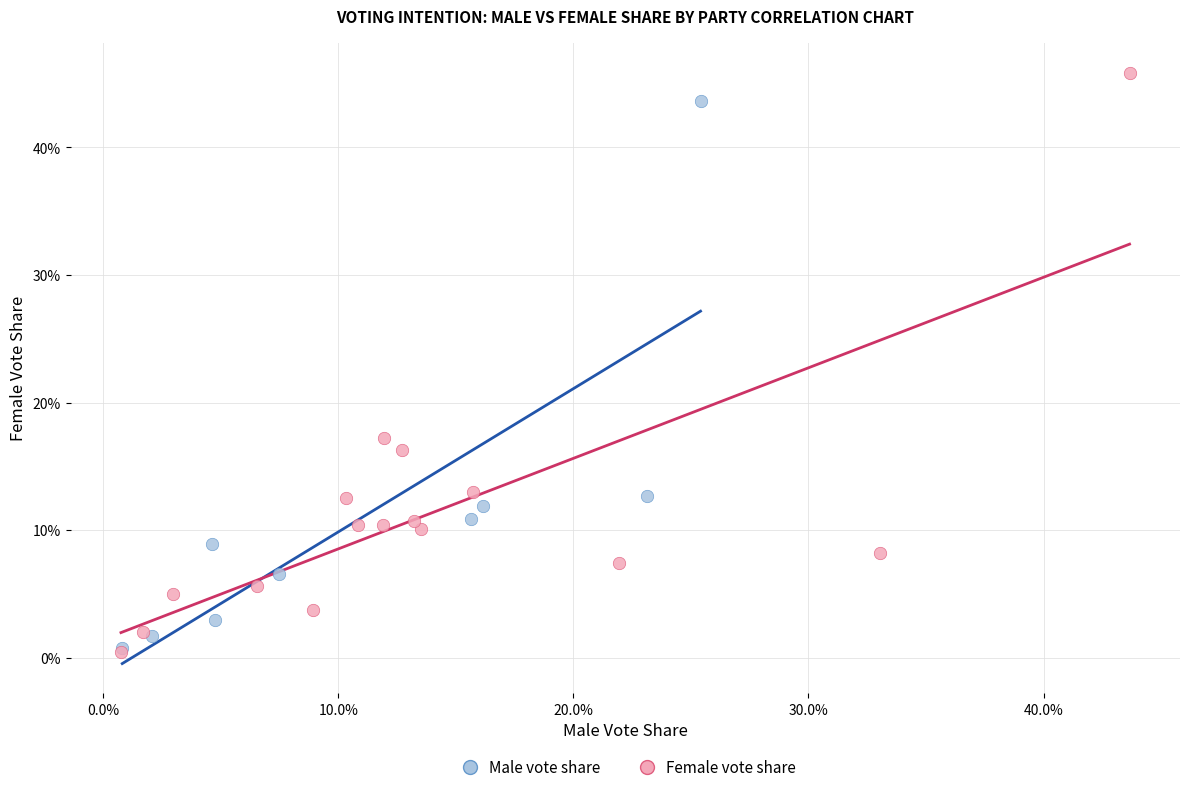

What are all the series names shown in the legend?

Male vote share, Female vote share